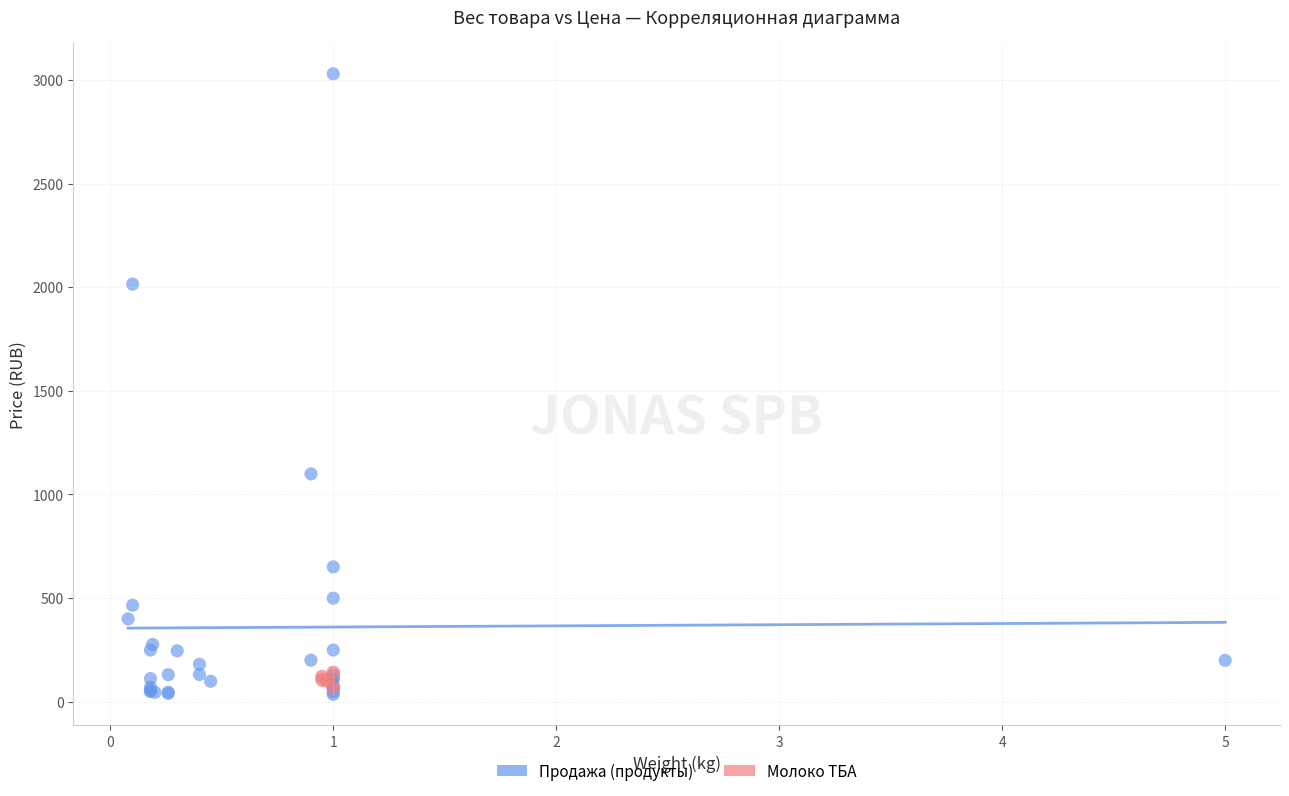

Which series contains the highest Y value?

Продажа (продукты)